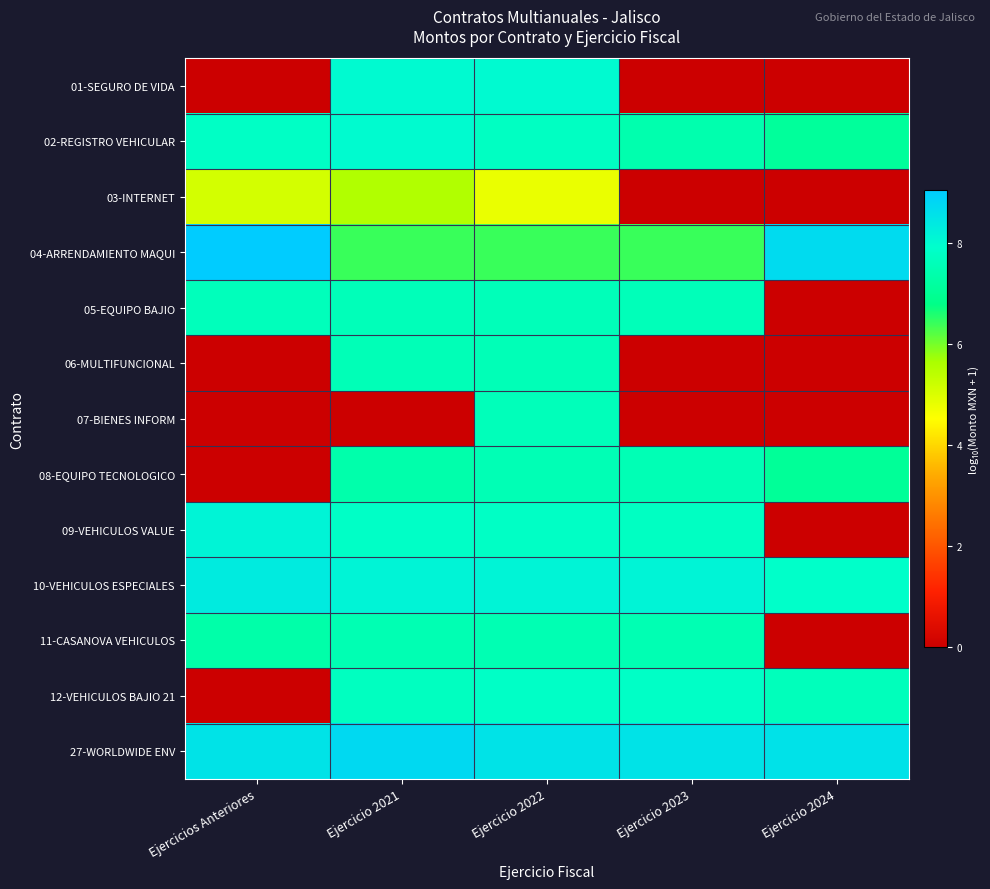

Reading left to right, list all the values displayed in this chart.

01-SEGURO DE VIDA: Ejercicios Anteriores=0.0	Ejercicio 2021=8.0	Ejercicio 2022=8.0	Ejercicio 2023=0.0	Ejercicio 2024=0.0
02-REGISTRO VEHICULAR: Ejercicios Anteriores=7.8	Ejercicio 2021=8.0	Ejercicio 2022=7.8	Ejercicio 2023=7.4	Ejercicio 2024=7.1
03-INTERNET: Ejercicios Anteriores=5.1	Ejercicio 2021=5.6	Ejercicio 2022=4.8	Ejercicio 2023=0.0	Ejercicio 2024=0.0
04-ARRENDAMIENTO MAQUI: Ejercicios Anteriores=9.1	Ejercicio 2021=6.4	Ejercicio 2022=6.4	Ejercicio 2023=6.4	Ejercicio 2024=8.7
05-EQUIPO BAJIO: Ejercicios Anteriores=7.7	Ejercicio 2021=7.6	Ejercicio 2022=7.6	Ejercicio 2023=7.6	Ejercicio 2024=0.0
06-MULTIFUNCIONAL: Ejercicios Anteriores=0.0	Ejercicio 2021=7.6	Ejercicio 2022=7.6	Ejercicio 2023=0.0	Ejercicio 2024=0.0
07-BIENES INFORM: Ejercicios Anteriores=0.0	Ejercicio 2021=0.0	Ejercicio 2022=7.6	Ejercicio 2023=0.0	Ejercicio 2024=0.0
08-EQUIPO TECNOLOGICO: Ejercicios Anteriores=0.0	Ejercicio 2021=7.4	Ejercicio 2022=7.6	Ejercicio 2023=7.6	Ejercicio 2024=7.1
09-VEHICULOS VALUE: Ejercicios Anteriores=8.2	Ejercicio 2021=7.8	Ejercicio 2022=7.8	Ejercicio 2023=7.8	Ejercicio 2024=0.0
10-VEHICULOS ESPECIALES: Ejercicios Anteriores=8.4	Ejercicio 2021=8.1	Ejercicio 2022=8.1	Ejercicio 2023=8.1	Ejercicio 2024=7.9
11-CASANOVA VEHICULOS: Ejercicios Anteriores=7.3	Ejercicio 2021=7.5	Ejercicio 2022=7.5	Ejercicio 2023=7.5	Ejercicio 2024=0.0
12-VEHICULOS BAJIO 21: Ejercicios Anteriores=0.0	Ejercicio 2021=7.7	Ejercicio 2022=7.8	Ejercicio 2023=7.8	Ejercicio 2024=7.7
27-WORLDWIDE ENV: Ejercicios Anteriores=8.5	Ejercicio 2021=8.7	Ejercicio 2022=8.5	Ejercicio 2023=8.5	Ejercicio 2024=8.6